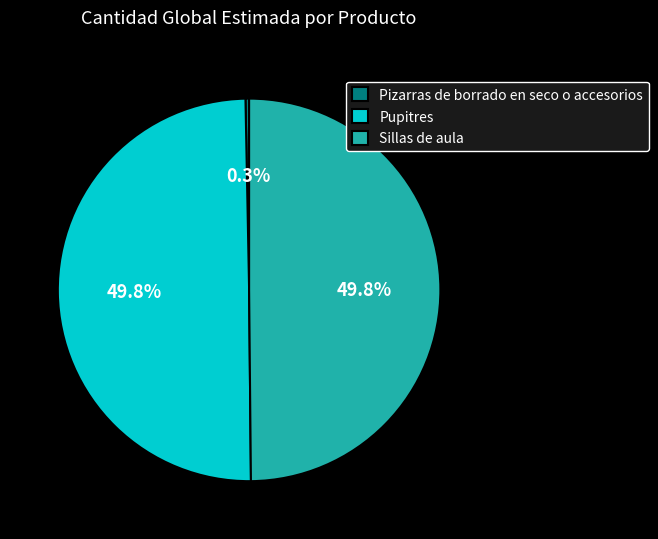

Approximately how many times larger is the value at Pupitres compared to Sillas de aula?

1.0